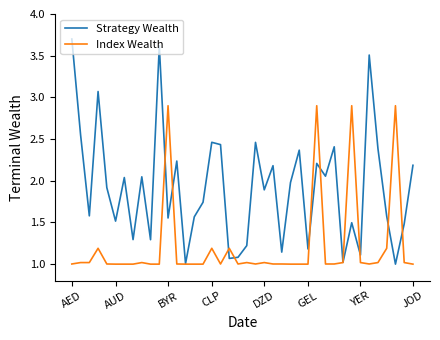

Which series has the largest total across all categories?

Strategy Wealth